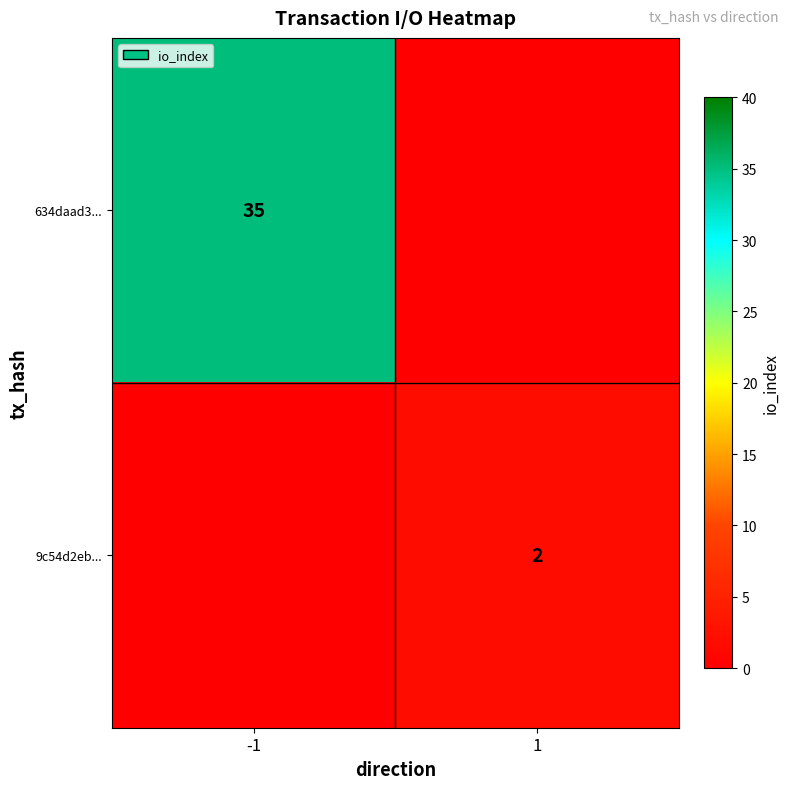

What is the maximum value shown in the chart?

35.0